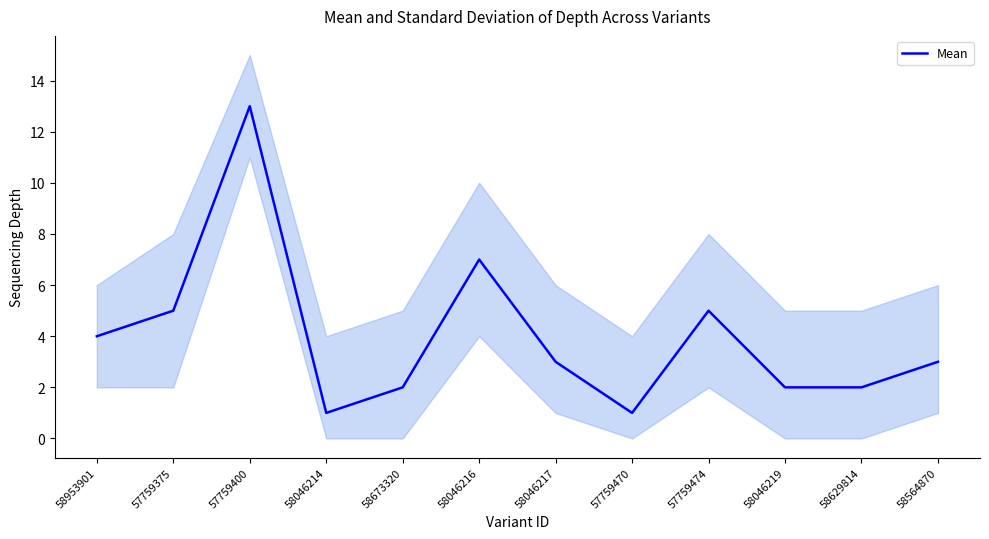

List the labels in order of value, smallest first.

58046214, 57759470, 58673320, 58046219, 58629814, 58046217, 58564870, 58953901, 57759375, 57759474, 58046216, 57759400